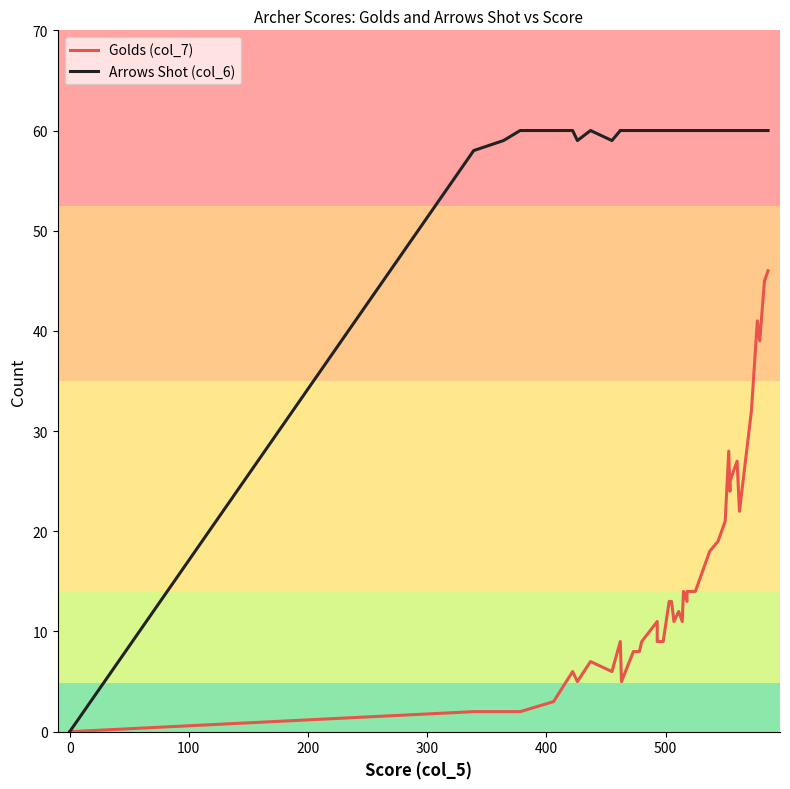

How many data points does each series have?

40